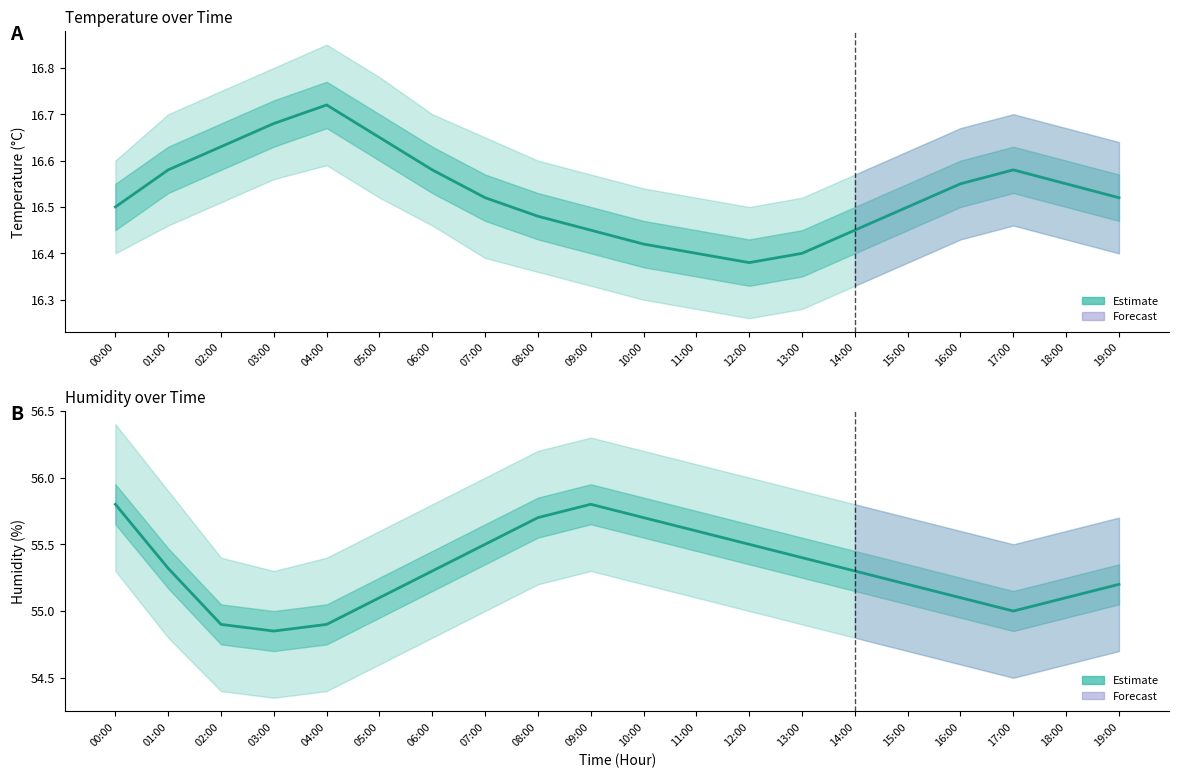

What is the label of the 12th point from the left?

11:00